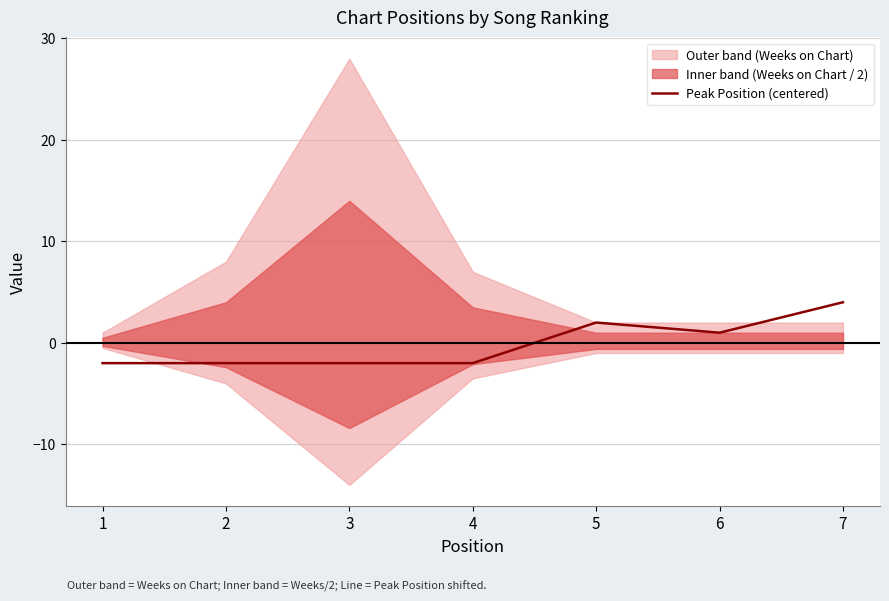

Rank the categories by value from highest to lowest.

7, 5, 6, 1, 2, 3, 4